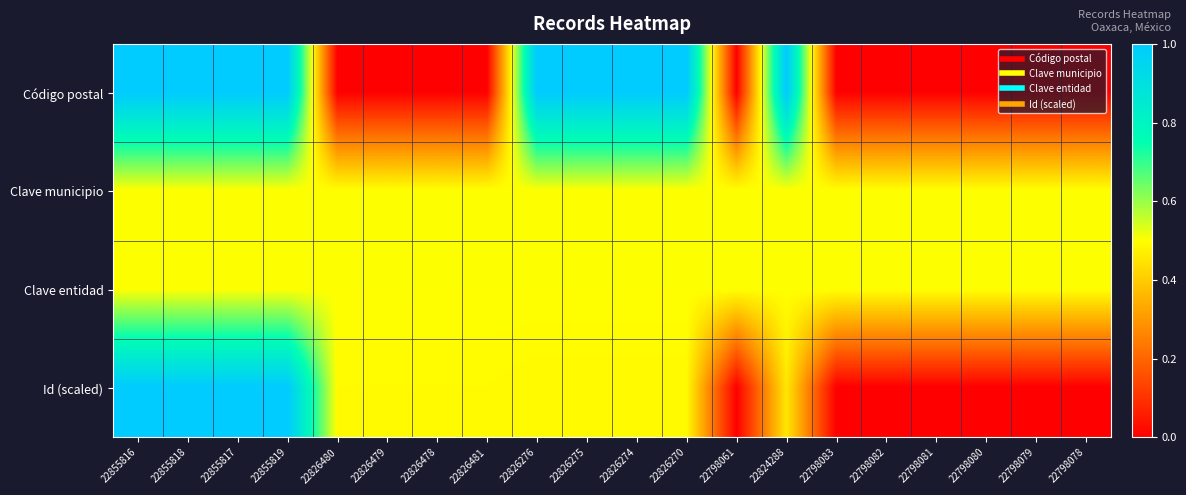

At 22798061, list the series in order from largest to smallest.

Clave municipio, Clave entidad, Código postal, Id (scaled)